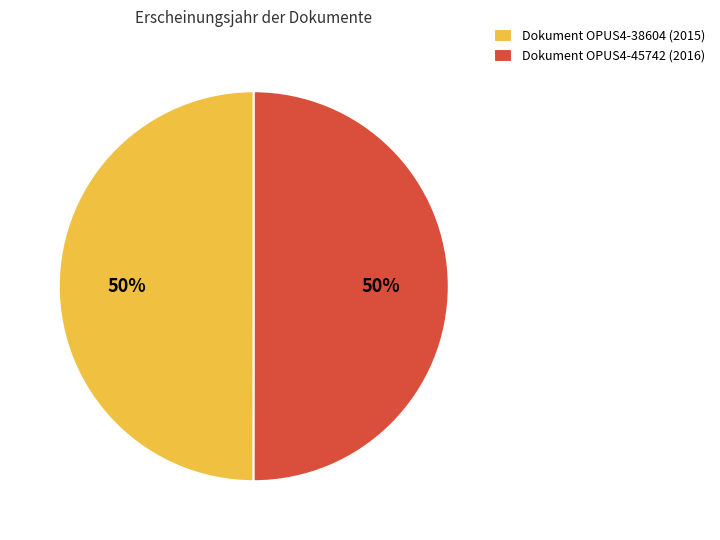

How many segments does this pie chart have?

2